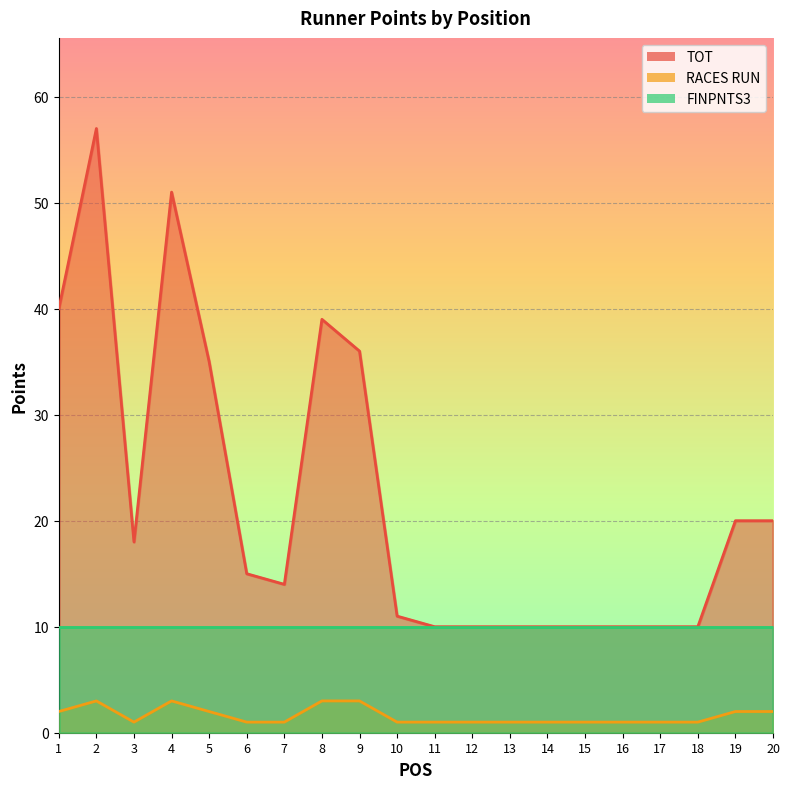

At which category does TOT reach its first local peak?

2